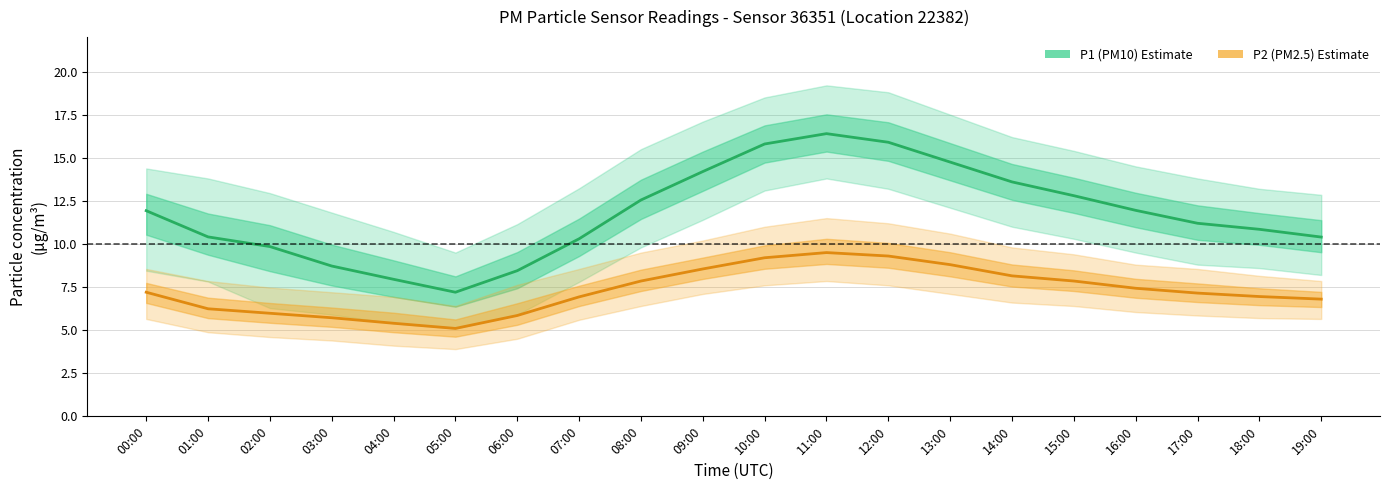

Where does the P1 (PM10) series first go above 11?

00:00